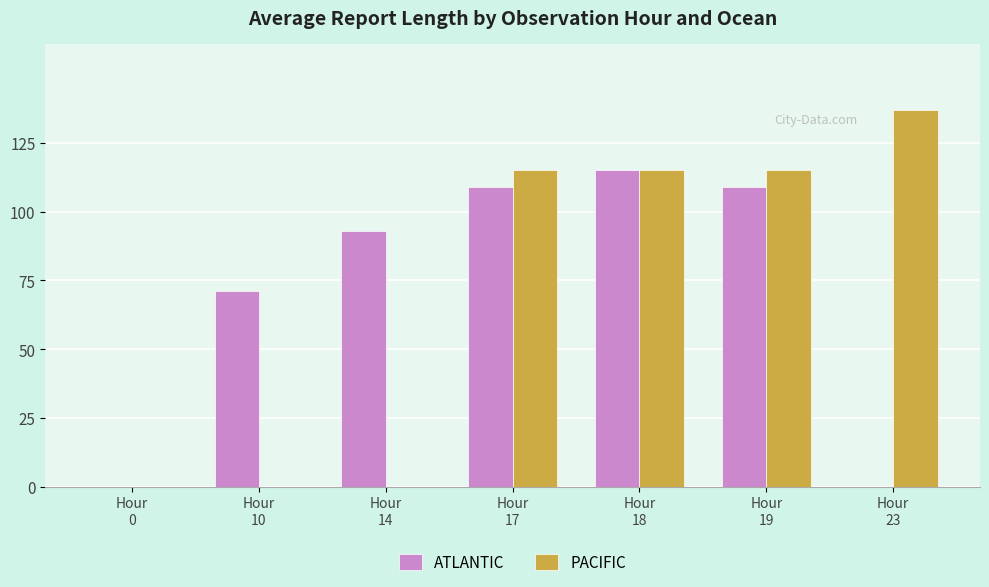

What is the sum of all ATLANTIC values?

497